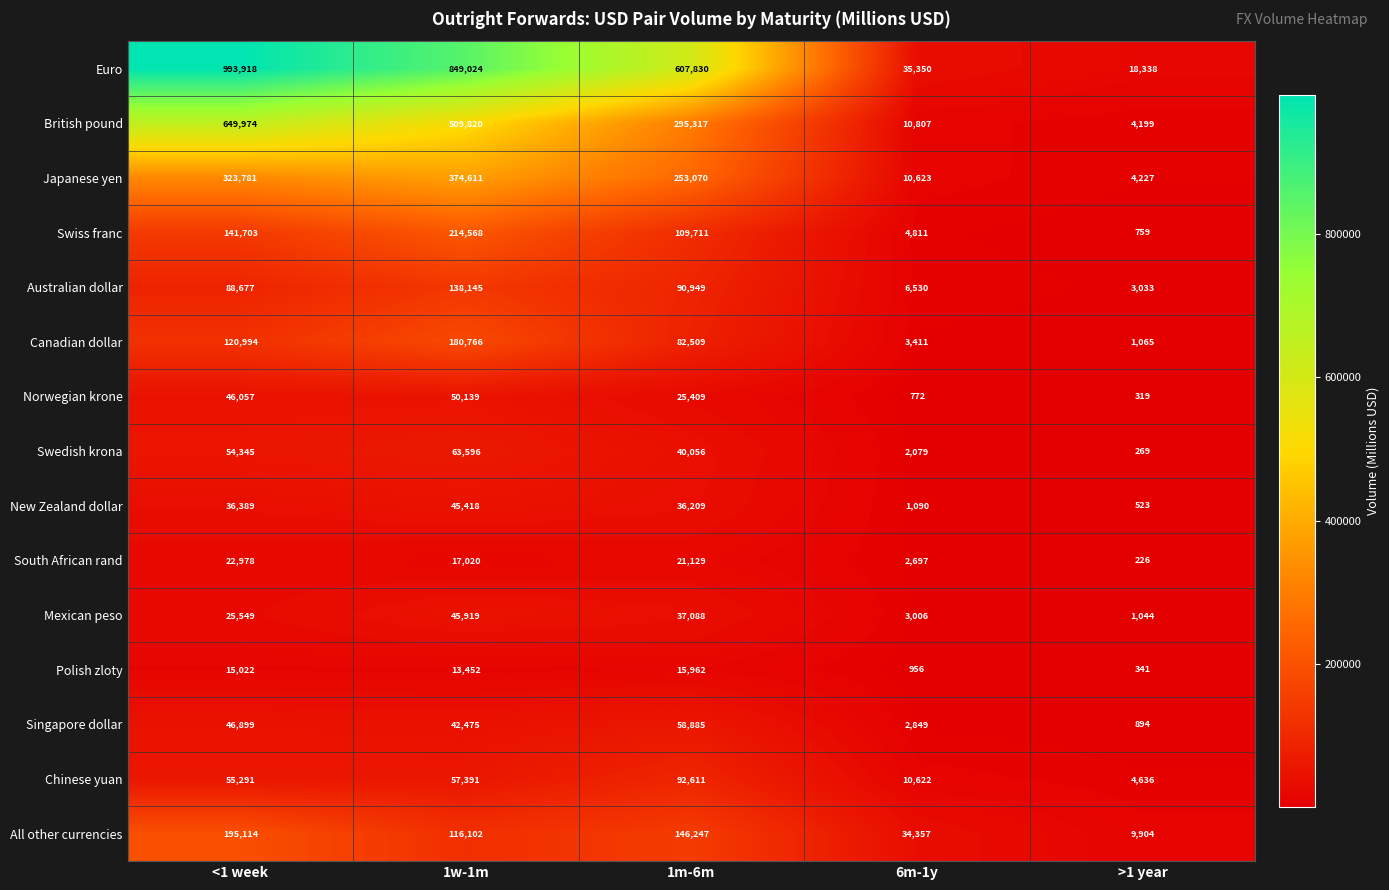

Which series has the largest total across all categories?

Euro